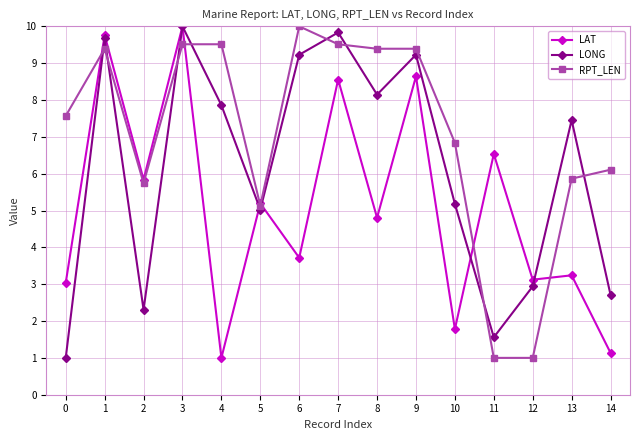

After their last crossing, which series has the higher values: LONG or RPT_LEN?

RPT_LEN